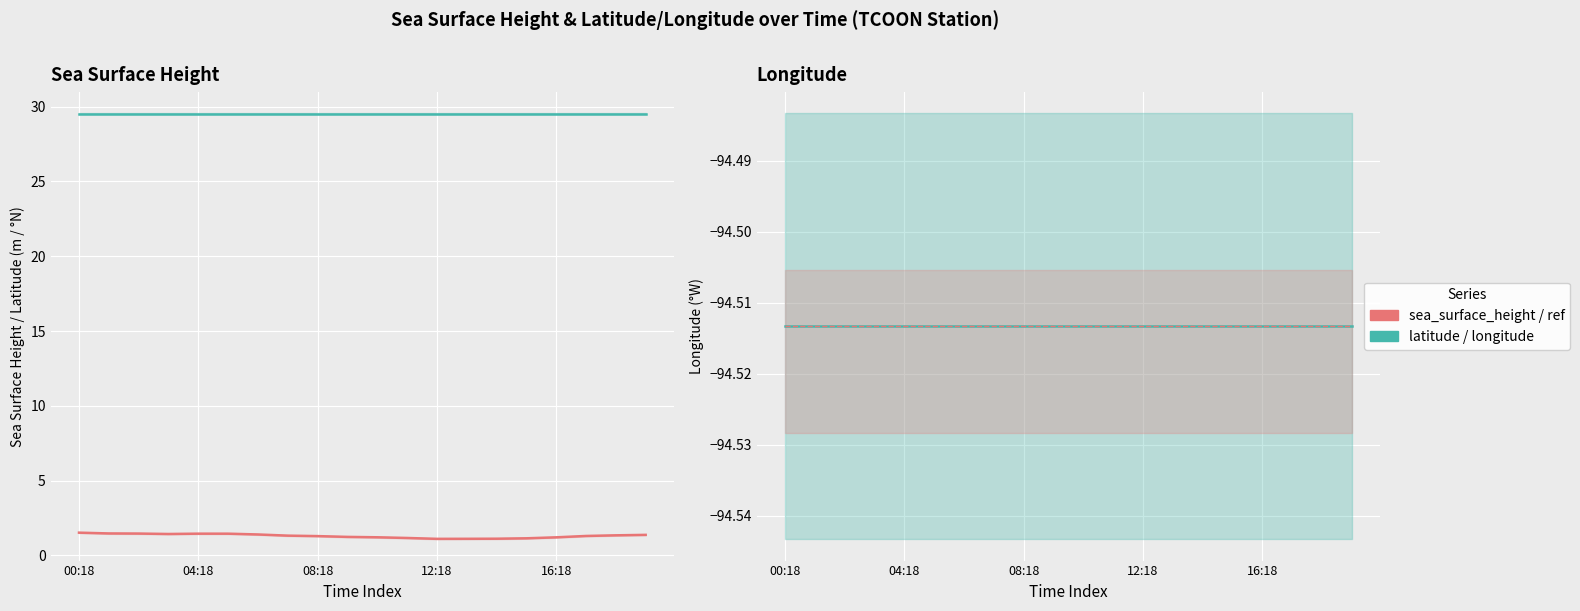

Is it true that longitude equals -94.5 at 13?

True